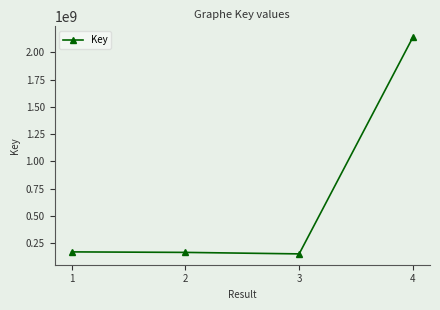

What is the difference between the values at 1 and 3?

18320309